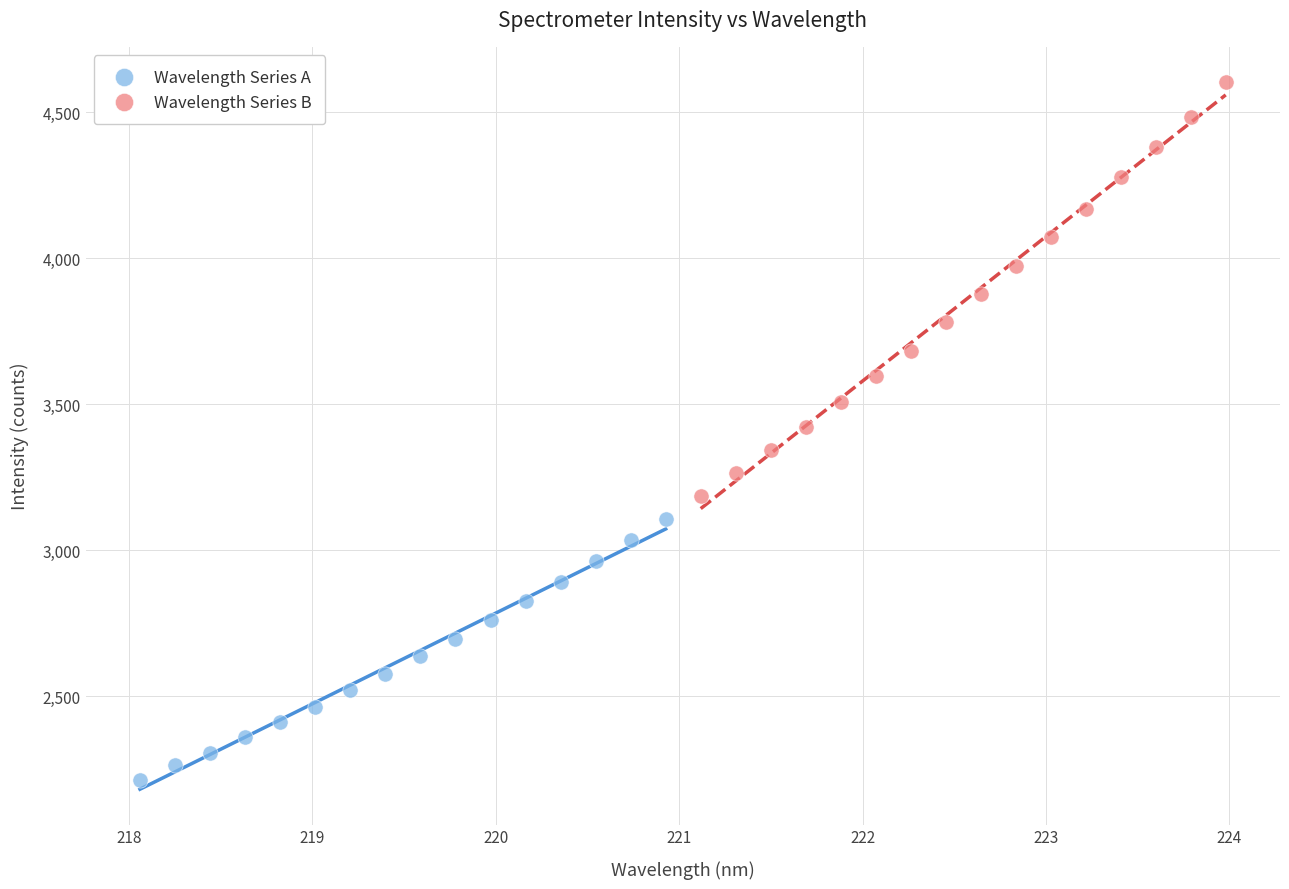

Which series has the largest Y range (max minus min)?

Wavelength Series B